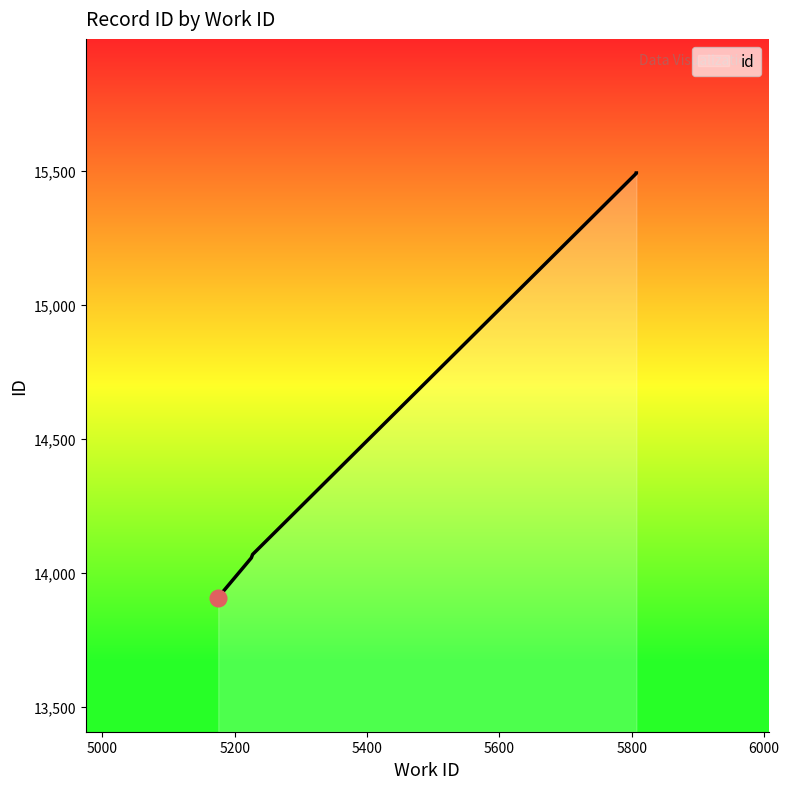

The value at 5807 is 15491. True or false?

True